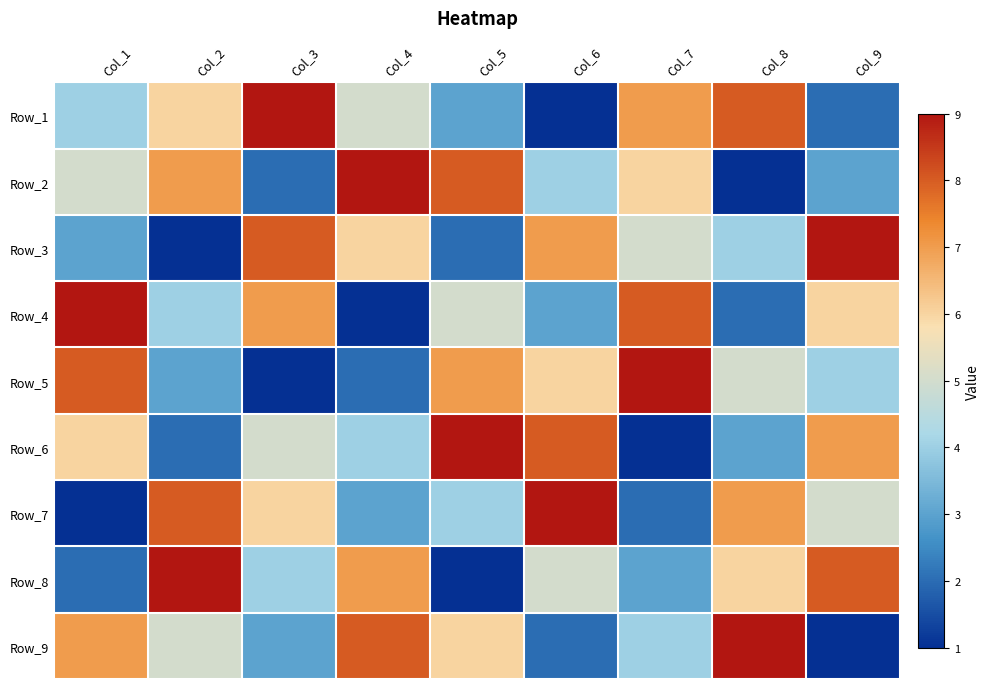

At which category is the sum across all series the highest?

Col_1